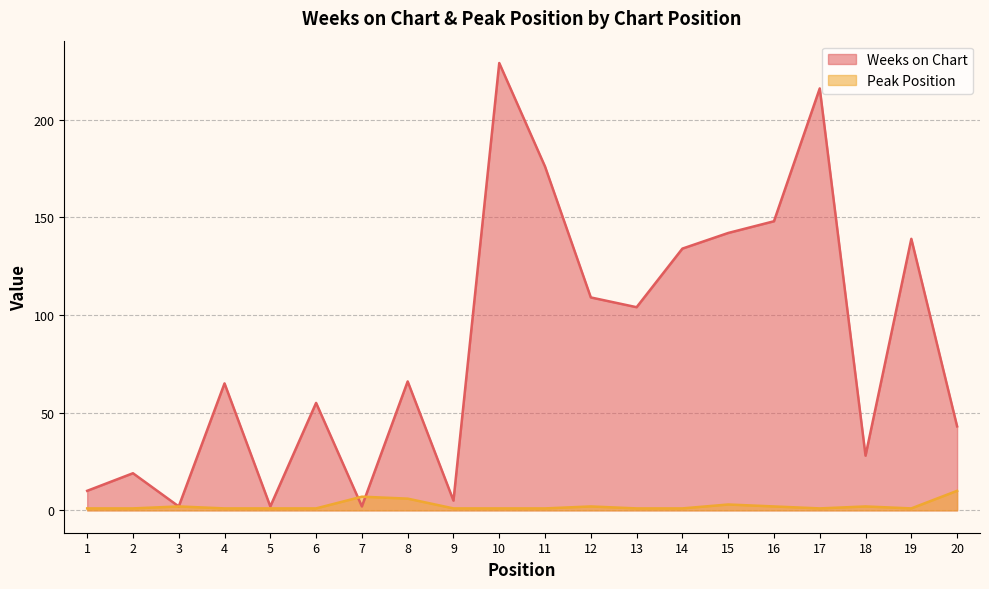

True or false: Weeks on Chart and Peak Position cross at least once.

True